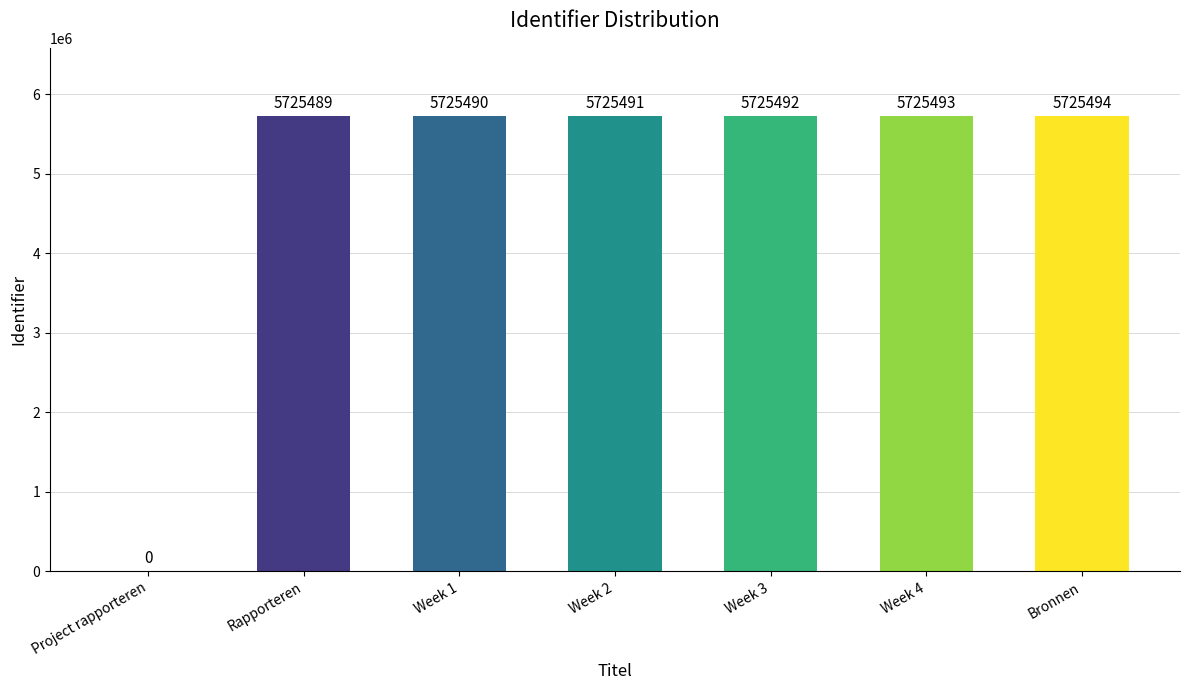

What is the sum of the values at Week 1 and Rapporteren?

11450979